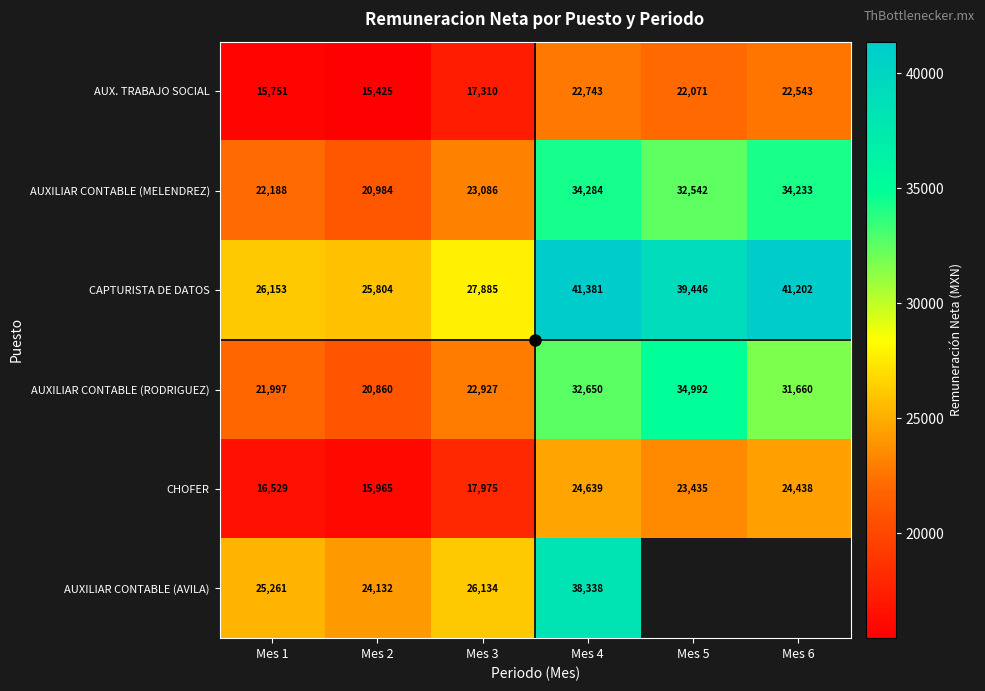

At which category is the sum across all series the highest?

Mes 4